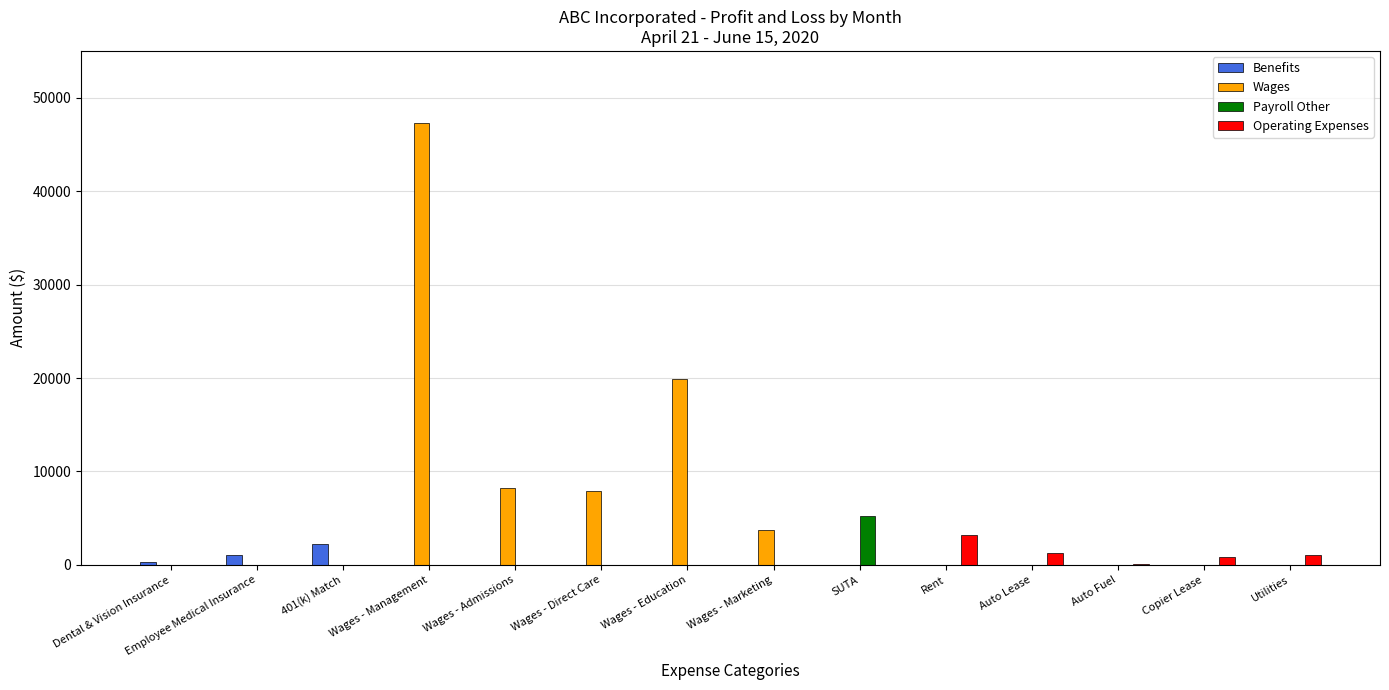

What are all the series names shown in the legend?

Benefits, Wages, Payroll Other, Operating Expenses